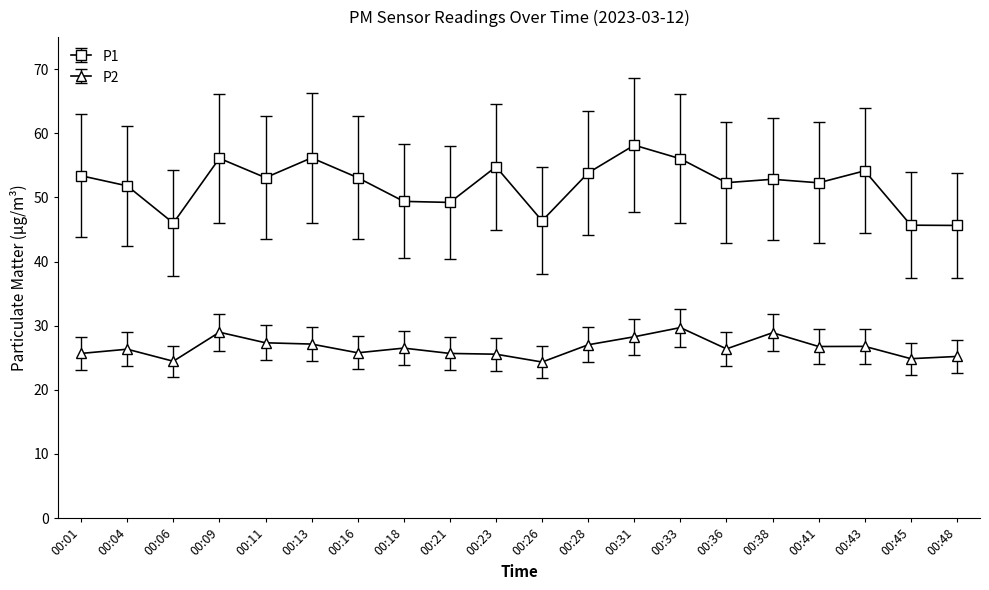

Count the number of categories in the chart.

20